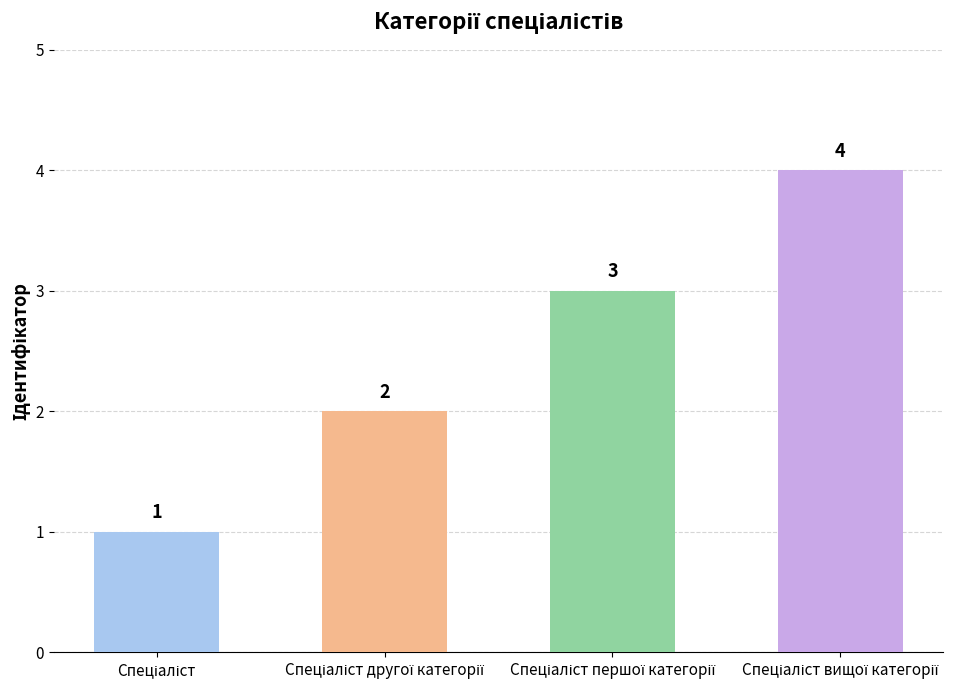

Count the number of data series in this chart.

1